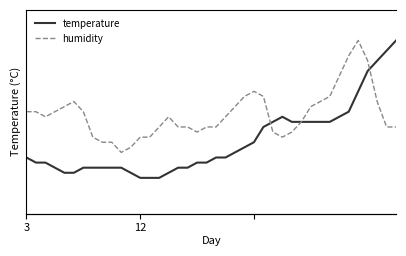

Reading left to right, extract all data points from this chart.

temperature: 8.6	8.5	8.5	8.4	8.3	8.3	8.4	8.4	8.4	8.4	8.4	8.3	8.2	8.2	8.2	8.3	8.4	8.4	8.5	8.5	8.6	8.6	8.7	8.8	8.9	9.2	9.3	9.4	9.3	9.3	9.3	9.3	9.3	9.4	9.5	9.9	10.3	10.5	10.7	10.9
humidity: 82.0	82.0	81.9	82.0	82.1	82.2	82.0	81.5	81.4	81.4	81.2	81.3	81.5	81.5	81.7	81.9	81.7	81.7	81.6	81.7	81.7	81.9	82.1	82.3	82.4	82.3	81.6	81.5	81.6	81.8	82.1	82.2	82.3	82.7	83.1	83.4	83.0	82.2	81.7	81.7